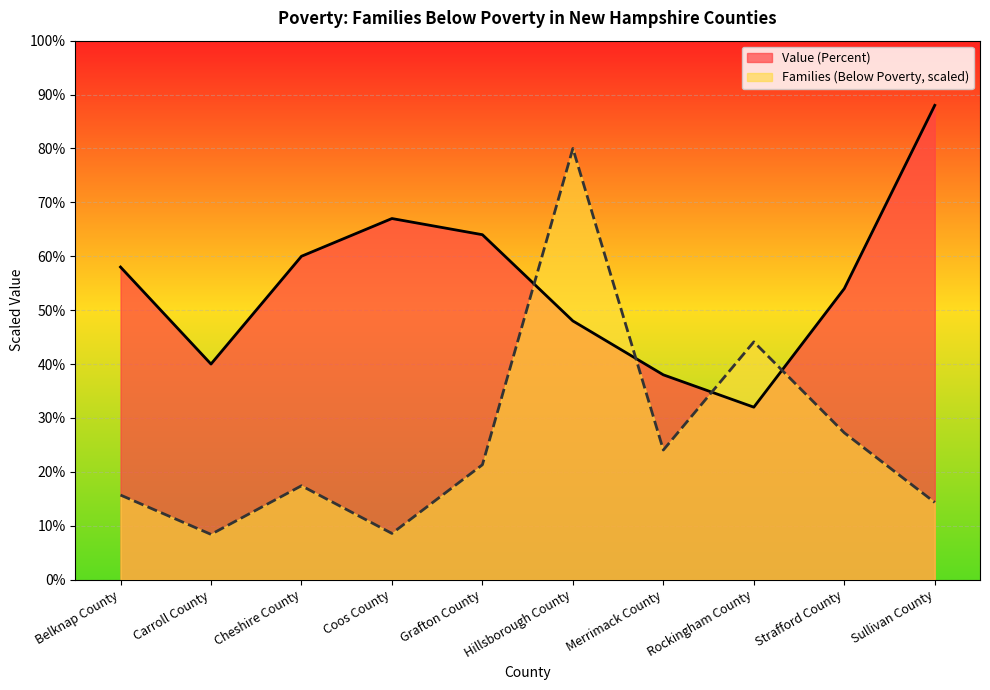

What value does the Value (Percent) series have at Cheshire County?

60.0